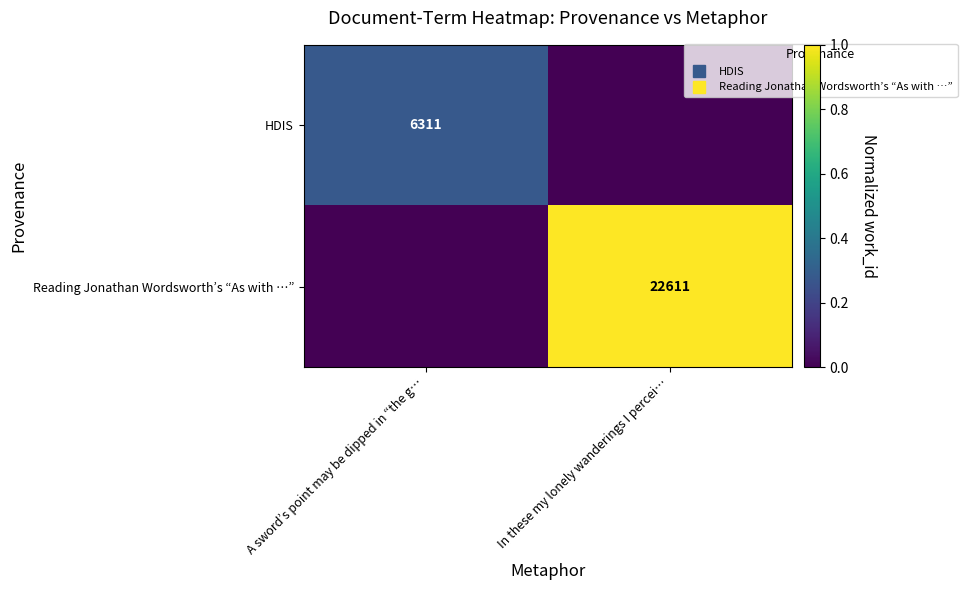

Is it true that Reading Jonathan Wordsworth’s “As with …” equals 0.0 at A sword’s point may be dipped in “the g…?

True